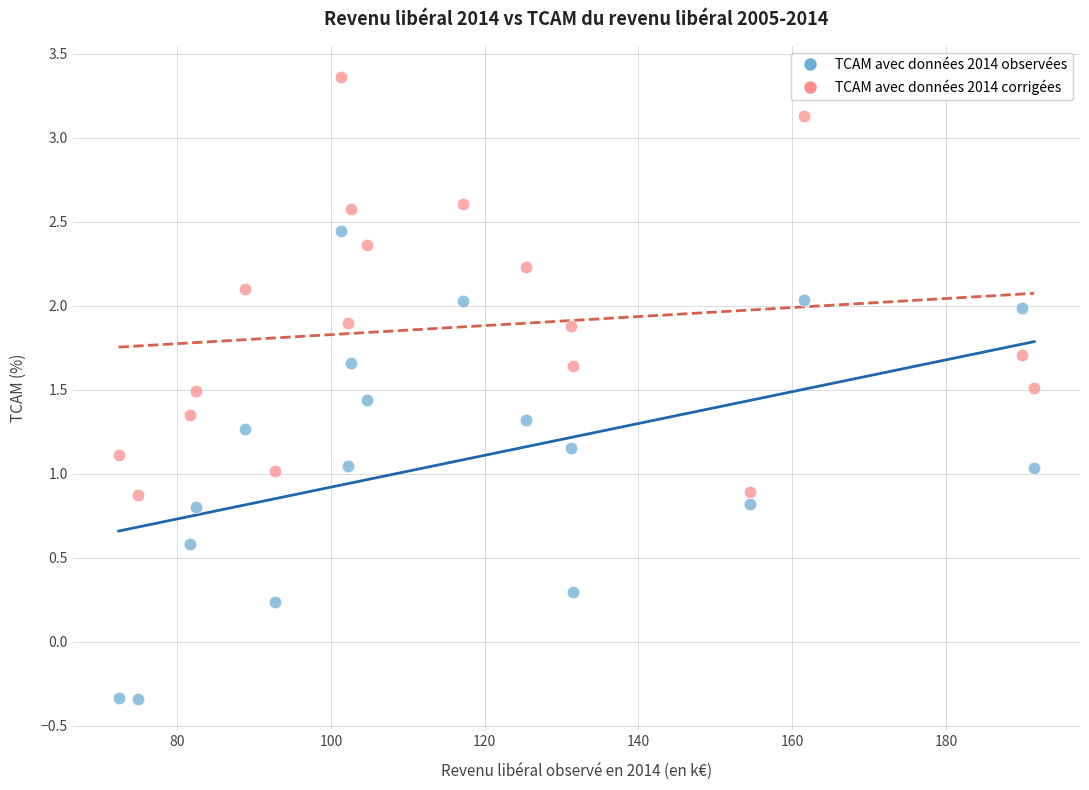

Which series reaches the minimum Y coordinate?

TCAM avec données 2014 observées